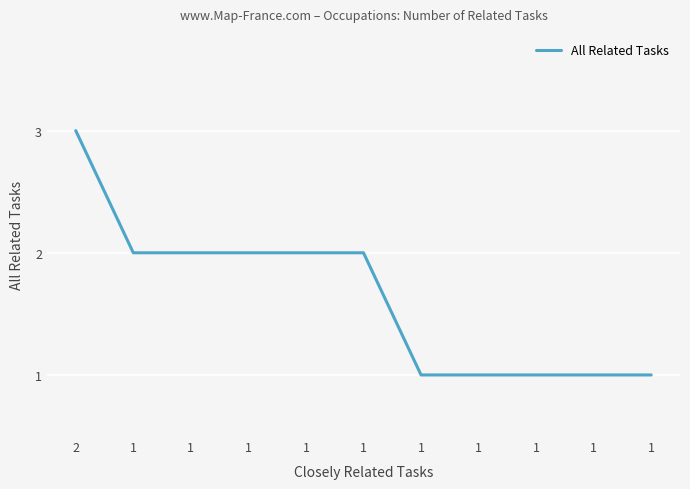

What is the approximate value at 1?

2